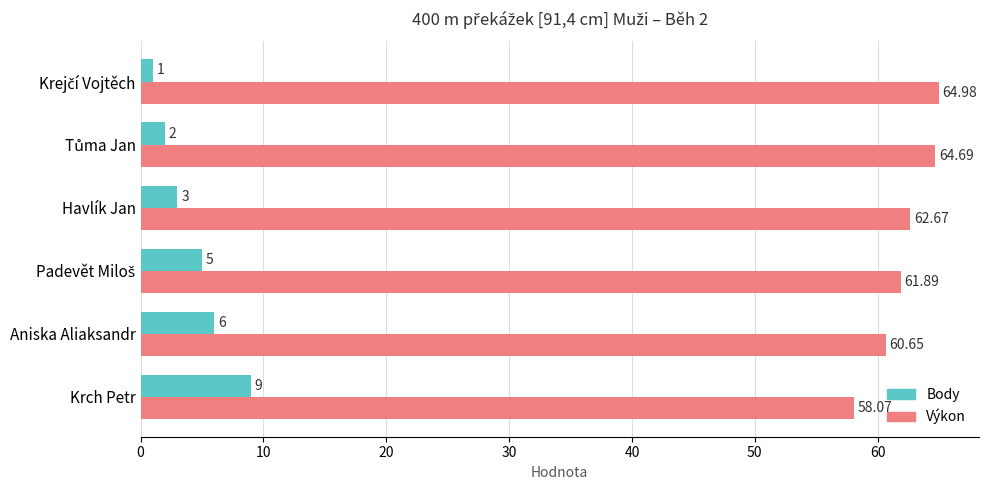

At how many categories does at least one series exceed 44?

6